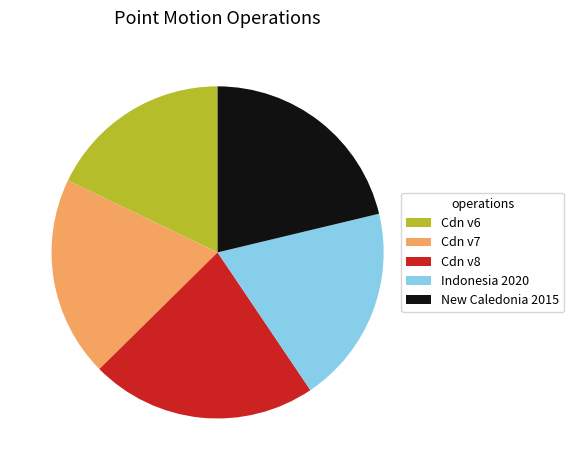

Combined, do New Caledonia 2015 and Cdn v6 account for over 50%?

No